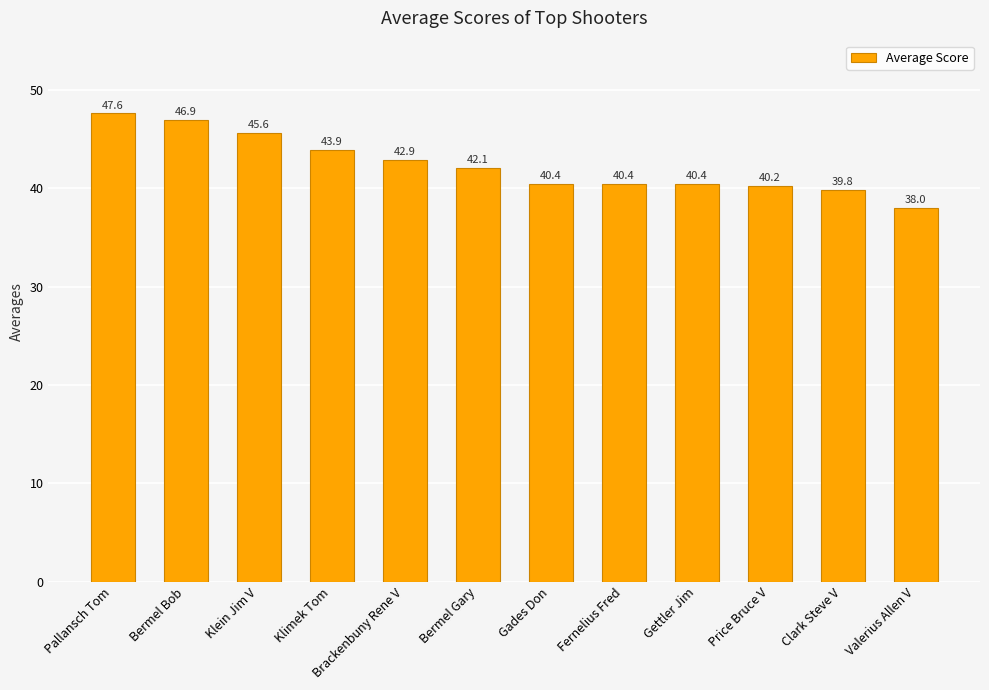

What is the sum of all values?

508.2